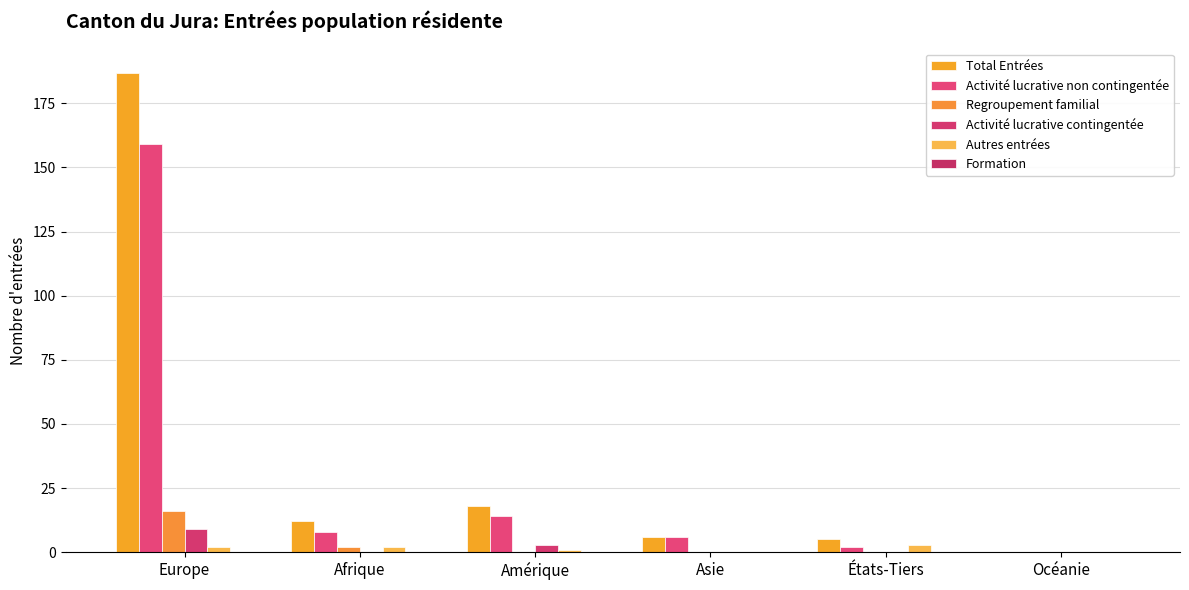

How many data points does each series have?

6